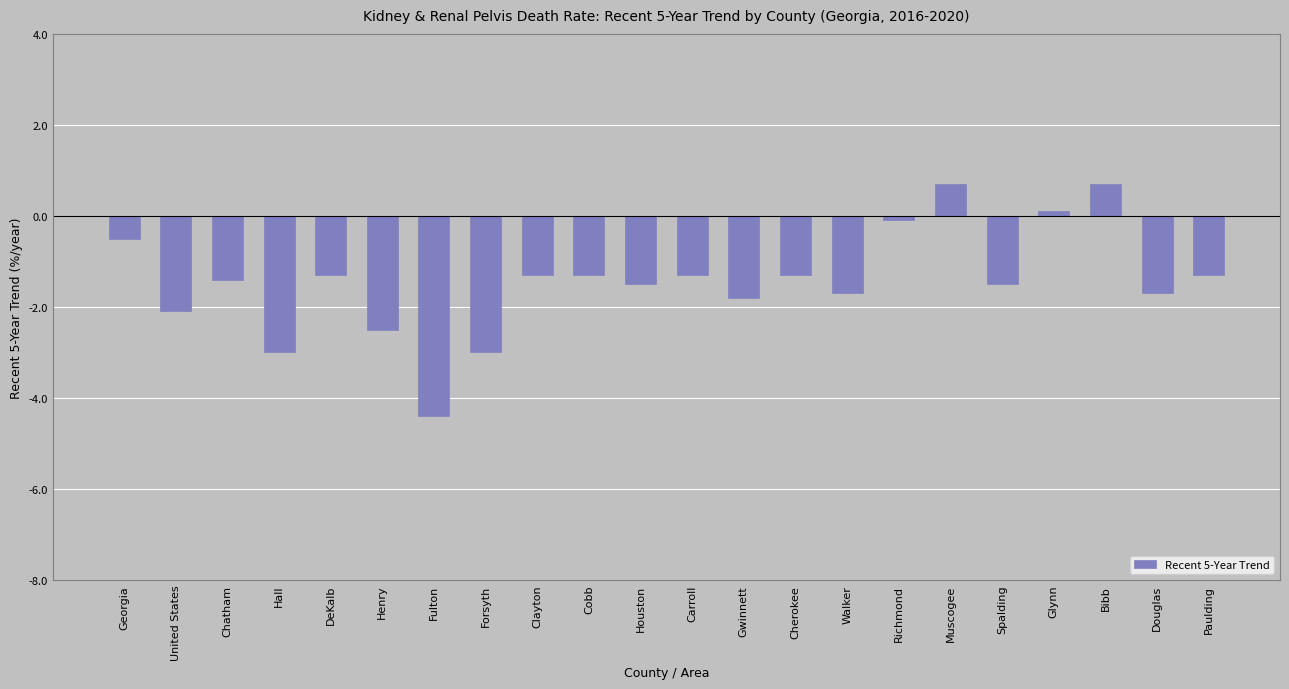

Are the bars horizontal?

No